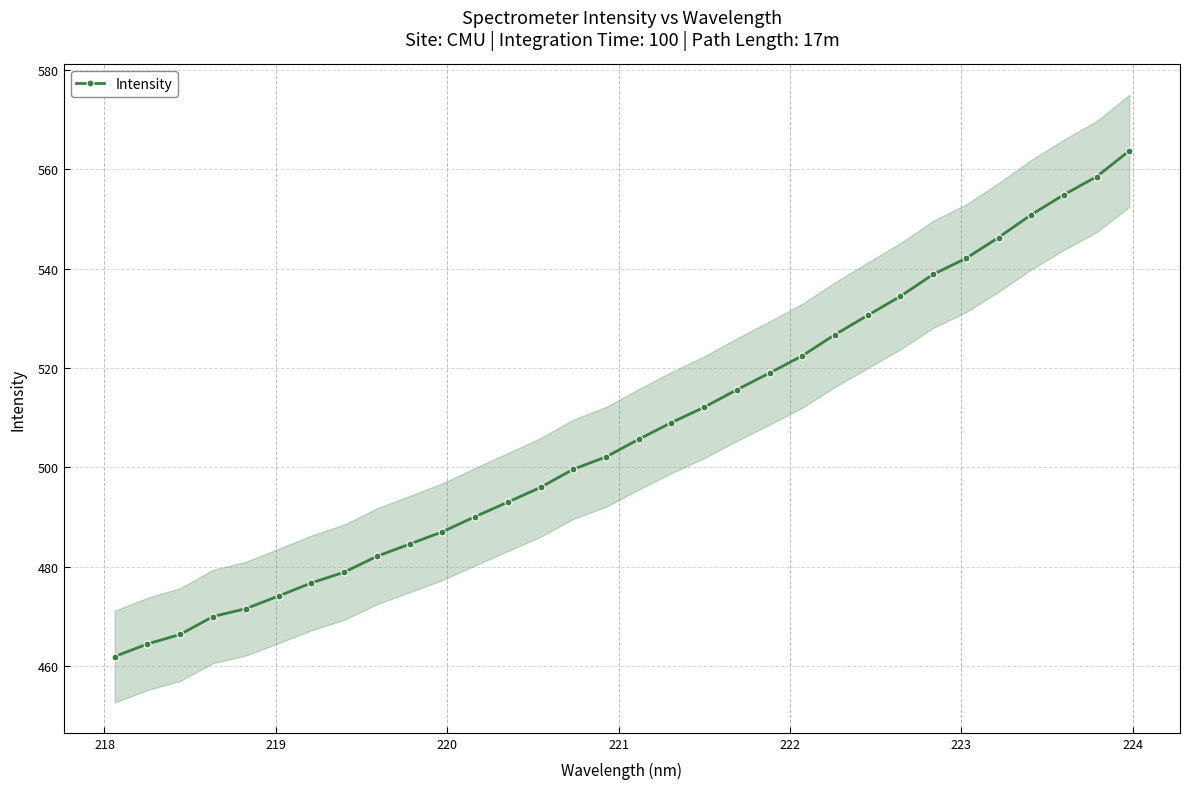

What is the value of the Intensity point at the 18th from the left?

509.0